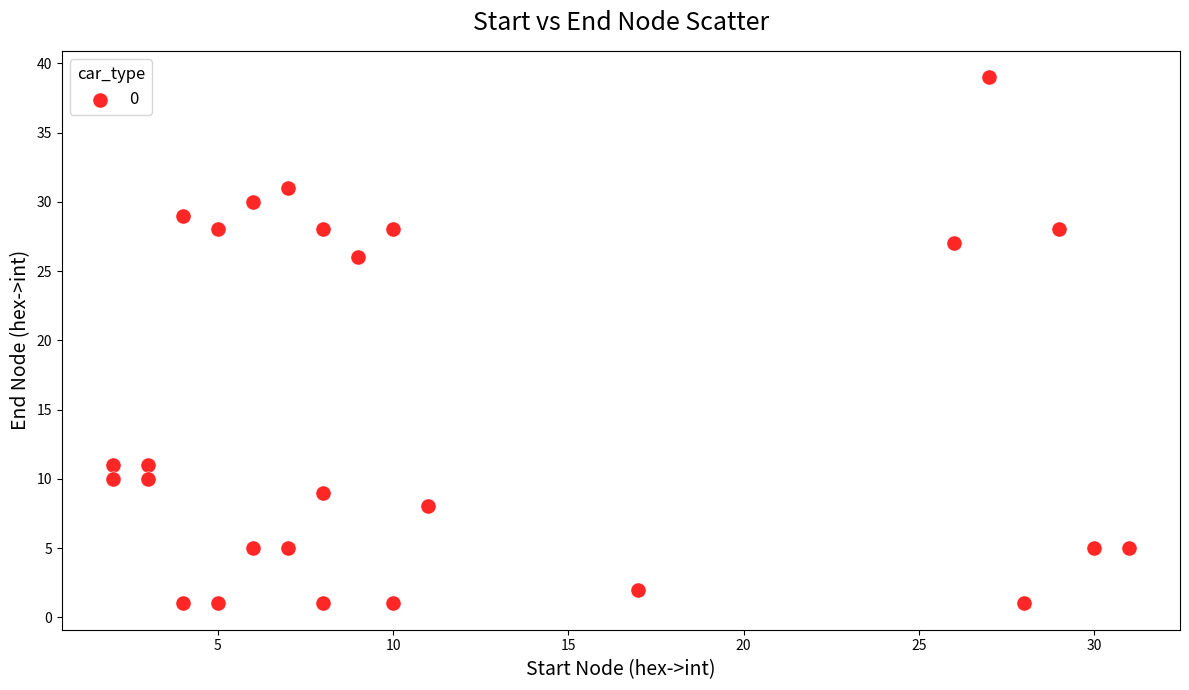

What is the range of X values (max minus min)?

29